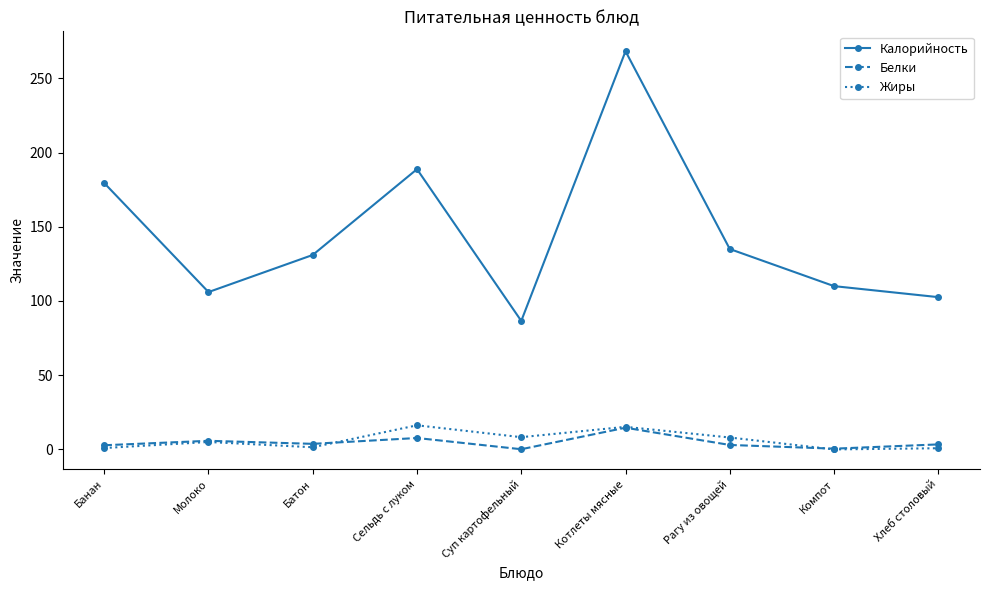

True or false: Жиры and Калорийность cross at least once.

False